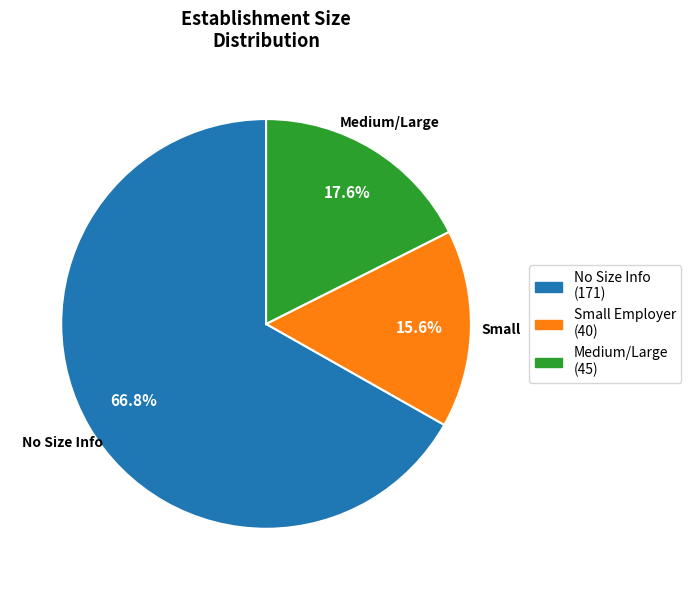

Is there any slice that represents more than half of the pie?

Yes